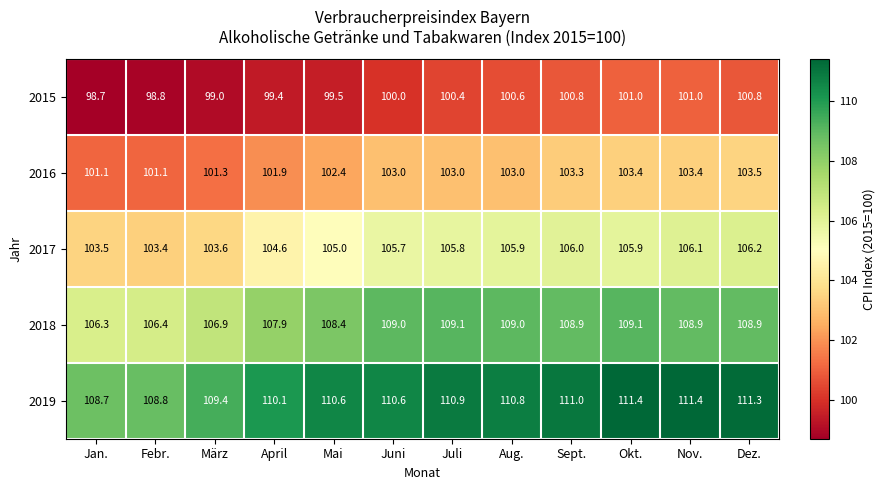

Count the number of categories in the chart.

12